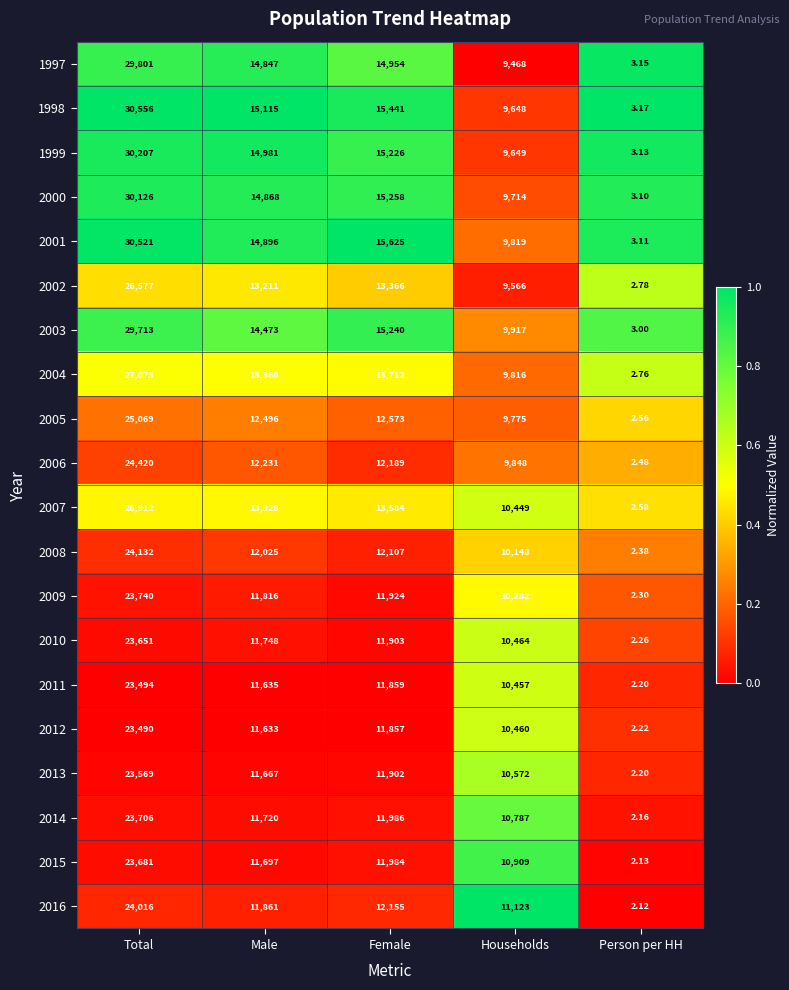

At which category is the sum across all series the highest?

Total